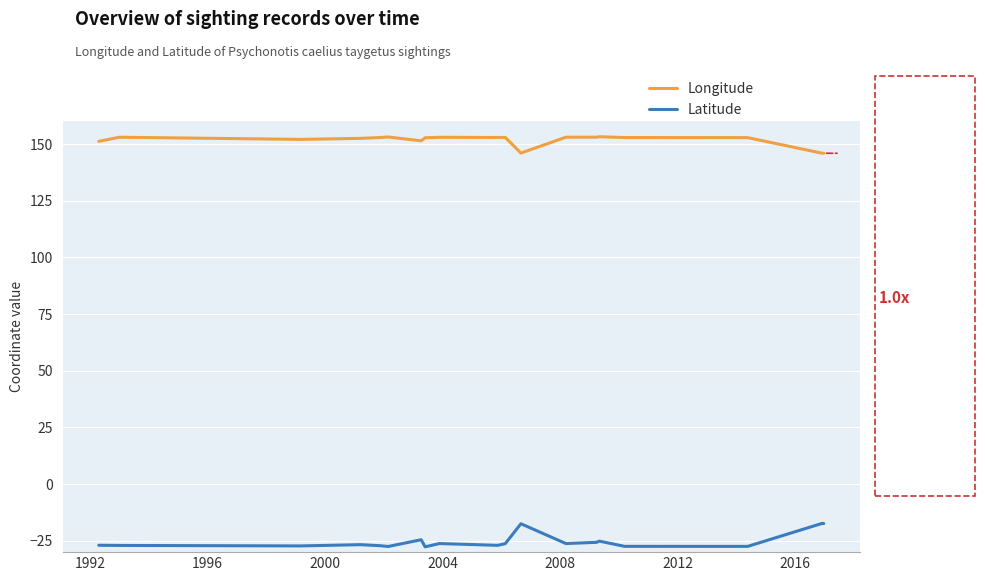

True or false: Longitude and Latitude intersect in this chart.

False